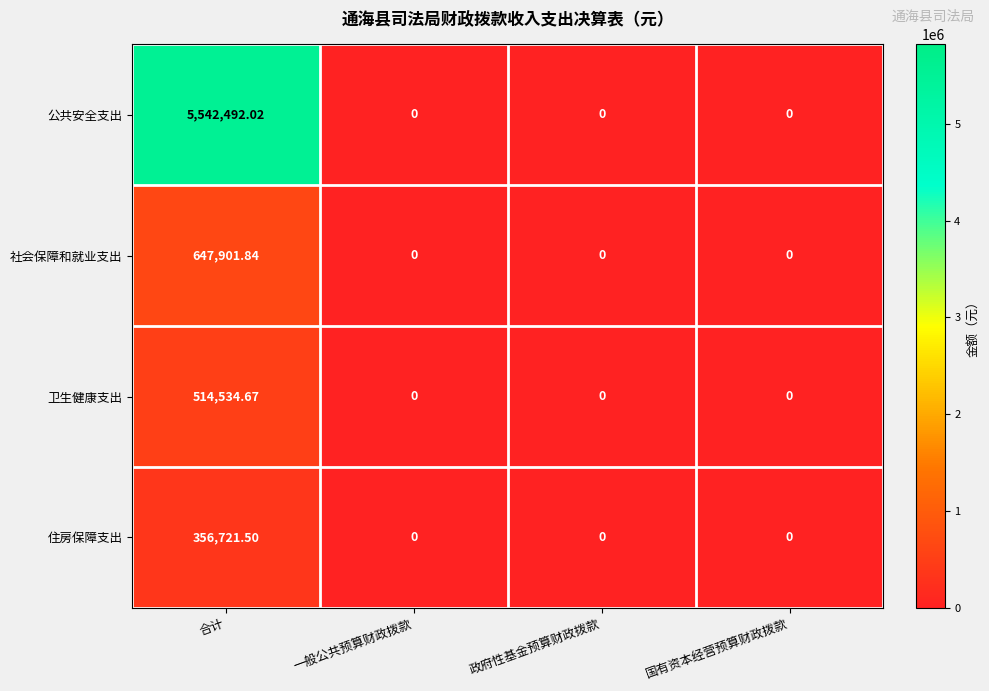

Which series has the largest total across all categories?

公共安全支出